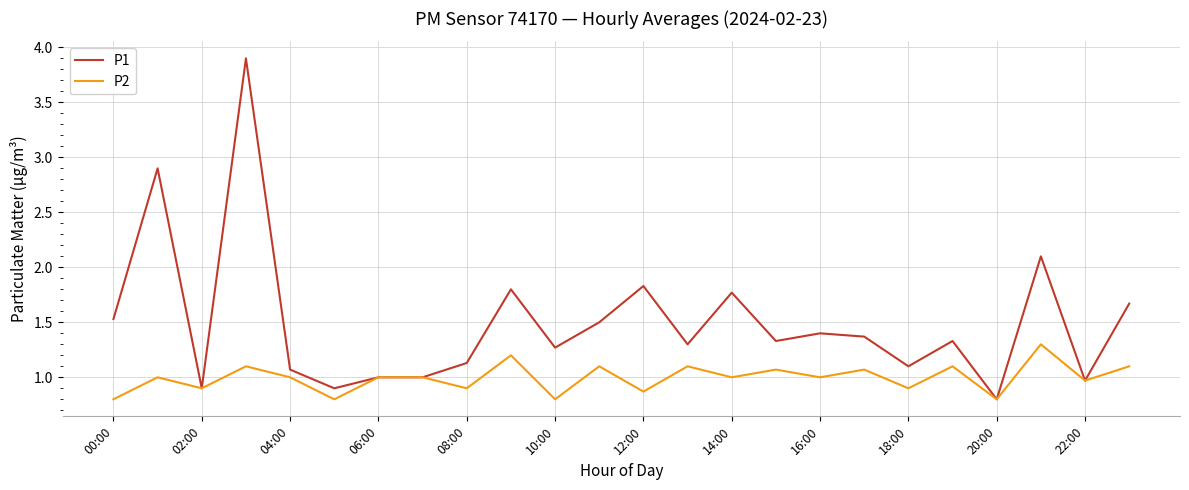

List the series in order of their overall mean, highest first.

P1, P2